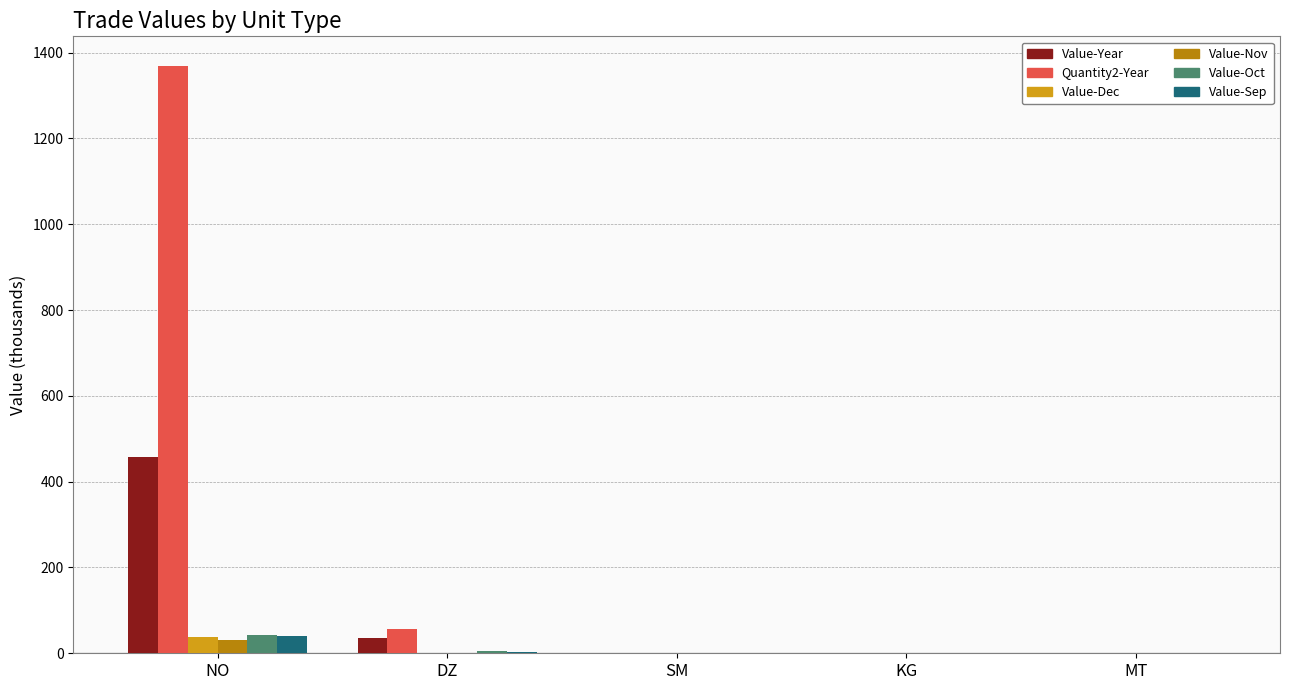

The Quantity2-Year series shows 0.0 at MT. True or false?

True